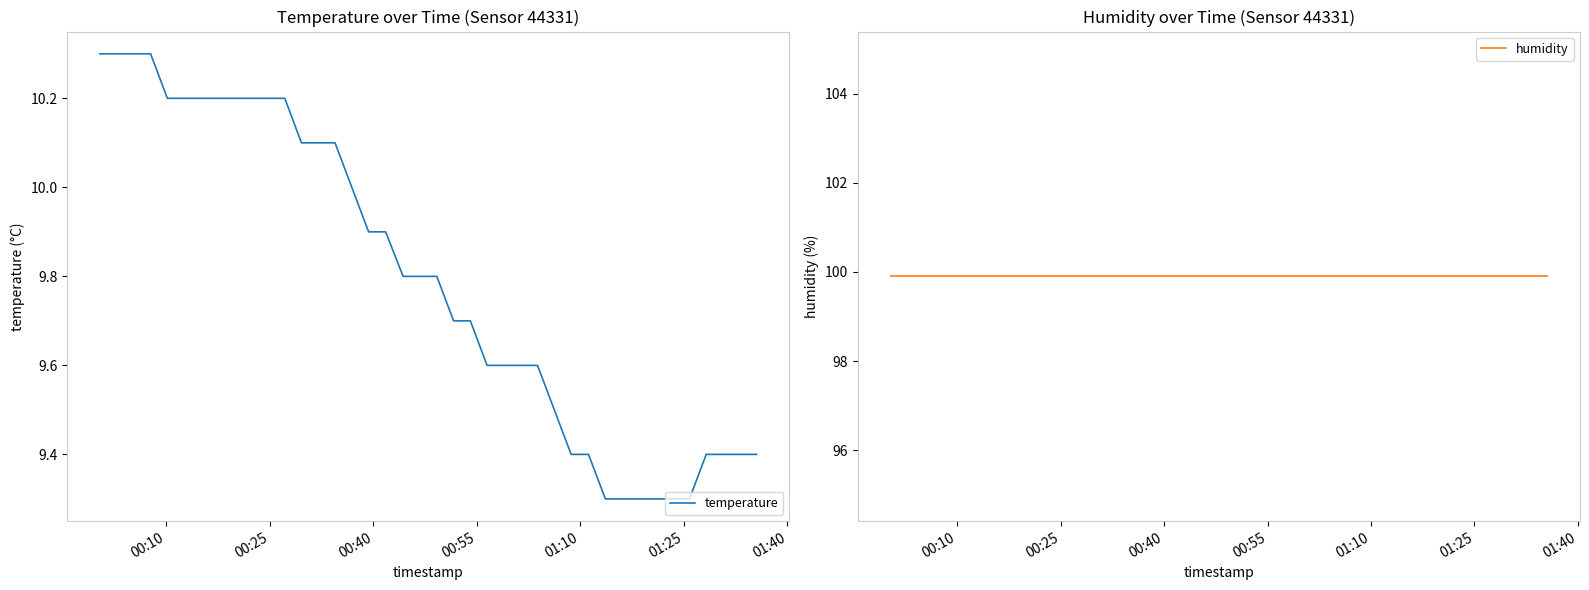

List the series in order of their peak value, highest first.

humidity, temperature